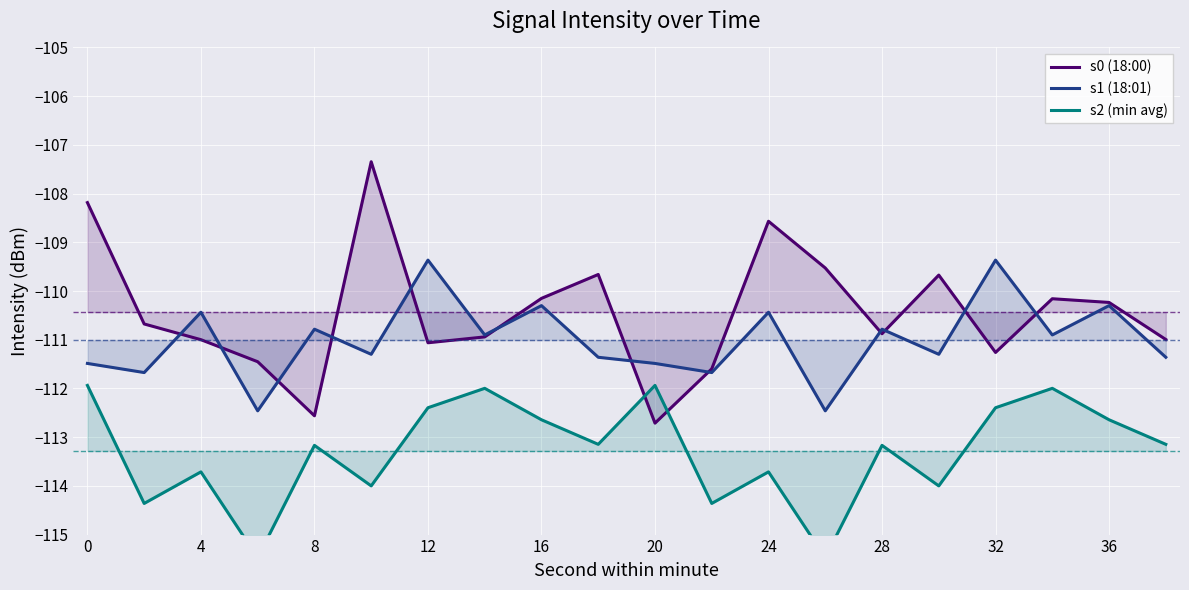

How many data points in s1 (18:01) are less than -110?

18